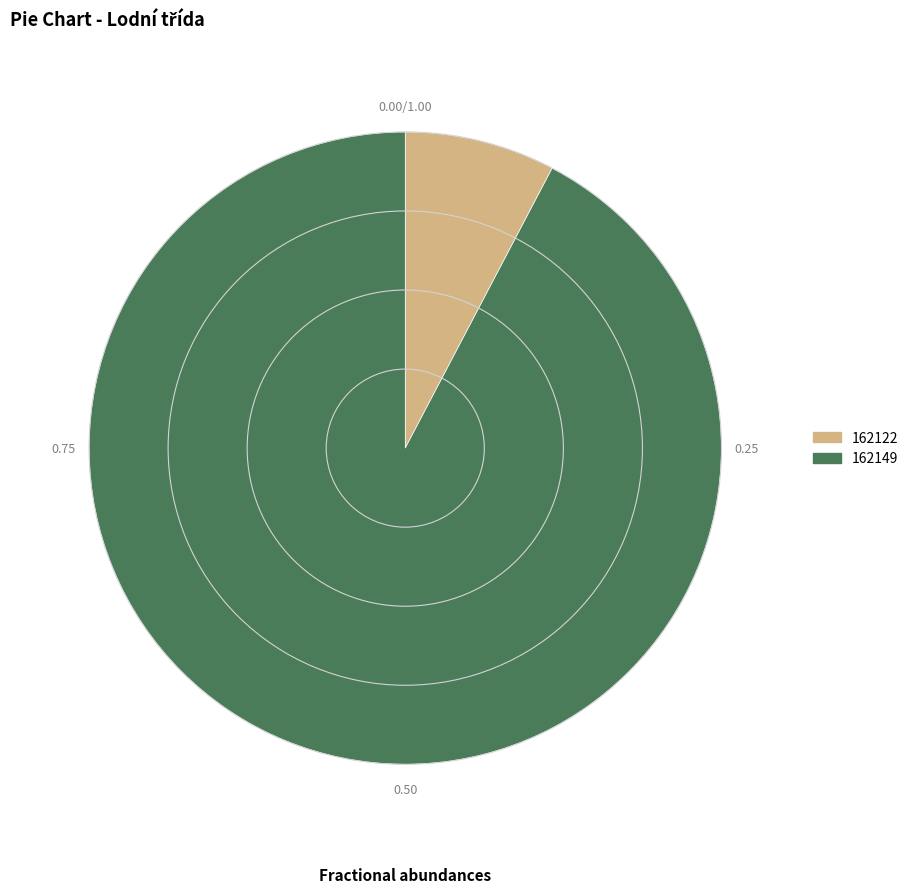

The 162122 slice represents 1% of the pie. True or false?

False